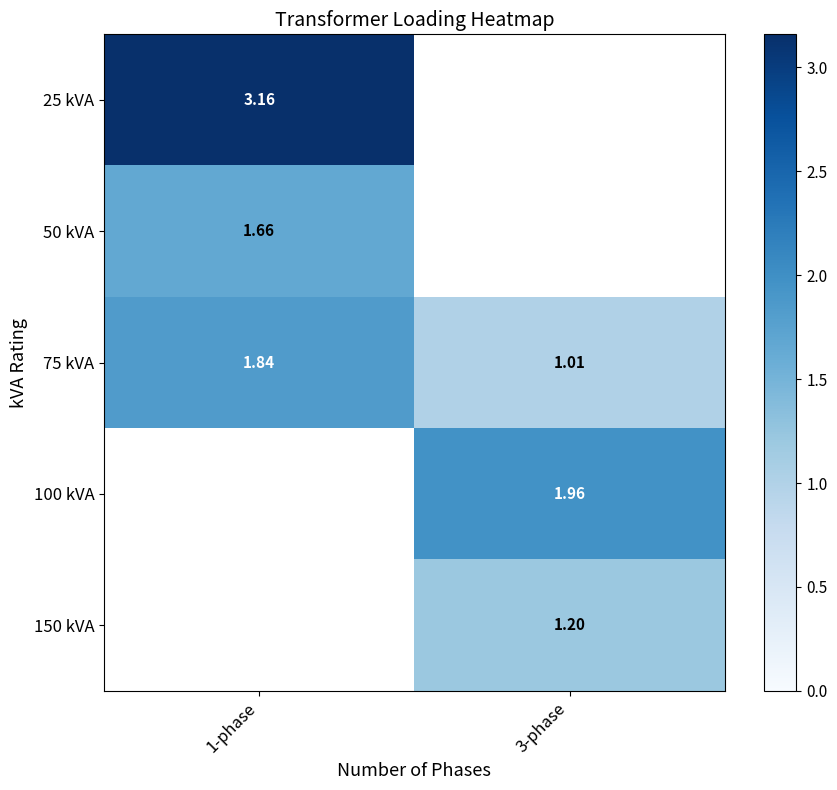

What is the difference between the highest and lowest values at 1-phase?

1.5